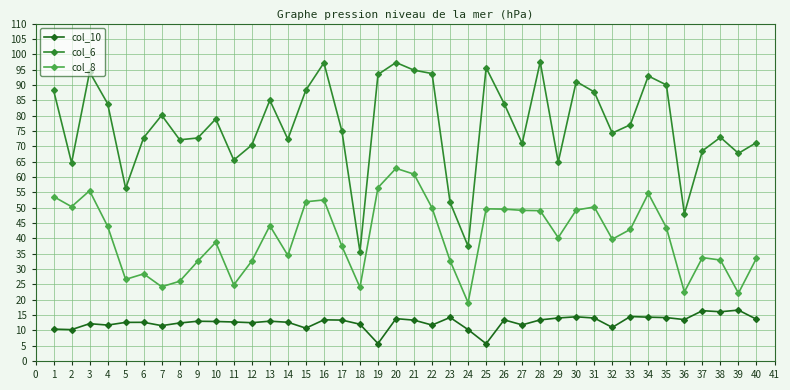

The value of col_10 at 23 is 18.8. True or false?

False